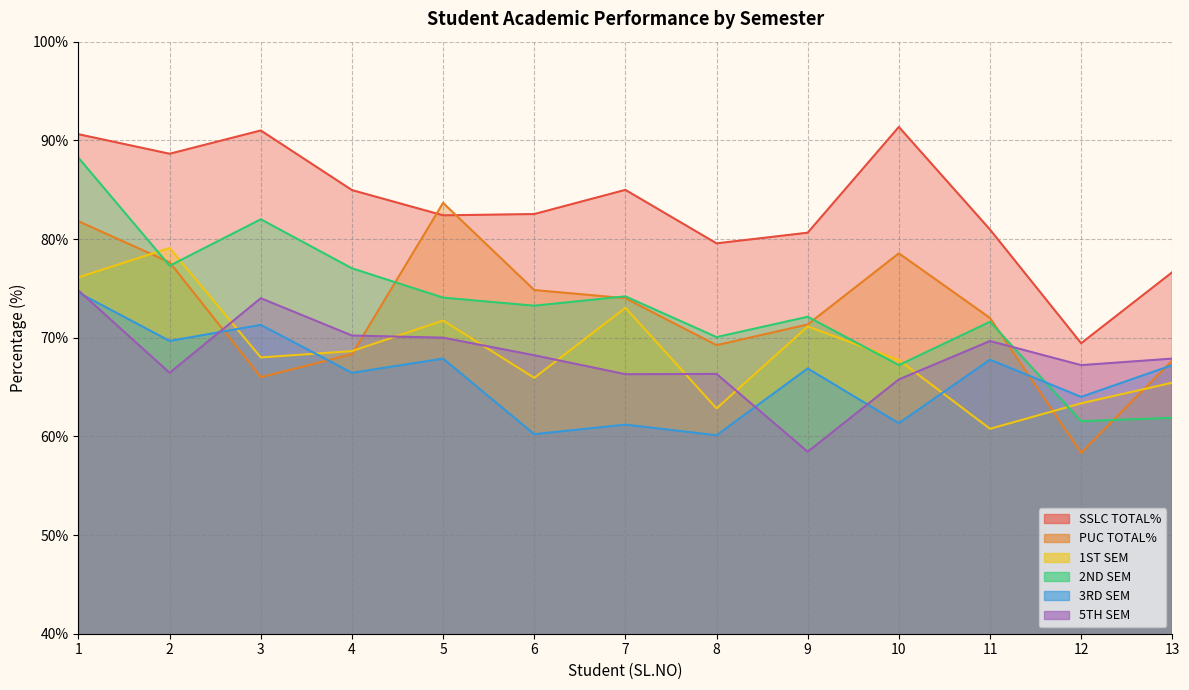

Reading right to left, what are all the values shown in this chart?

SSLC TOTAL%: 13=76.6	12=69.4	11=81.0	10=91.4	9=80.6	8=79.6	7=85.0	6=82.5	5=82.4	4=85.0	3=91.0	2=88.6	1=90.6
PUC TOTAL%: 13=67.7	12=58.3	11=72.0	10=78.5	9=71.3	8=69.2	7=74.0	6=74.8	5=83.7	4=68.3	3=66.0	2=77.6	1=81.8
1ST SEM: 13=65.4	12=63.4	11=60.8	10=67.7	9=71.1	8=62.8	7=73.0	6=65.9	5=71.7	4=68.6	3=68.0	2=79.1	1=76.1
2ND SEM: 13=61.9	12=61.5	11=71.6	10=67.2	9=72.1	8=70.1	7=74.2	6=73.2	5=74.1	4=77.0	3=82.0	2=77.3	1=88.2
3RD SEM: 13=67.2	12=64.0	11=67.8	10=61.3	9=66.9	8=60.1	7=61.2	6=60.2	5=67.9	4=66.4	3=71.3	2=69.7	1=74.6
5TH SEM: 13=67.9	12=67.2	11=69.7	10=65.8	9=58.4	8=66.3	7=66.3	6=68.2	5=70.0	4=70.2	3=74.0	2=66.4	1=74.8